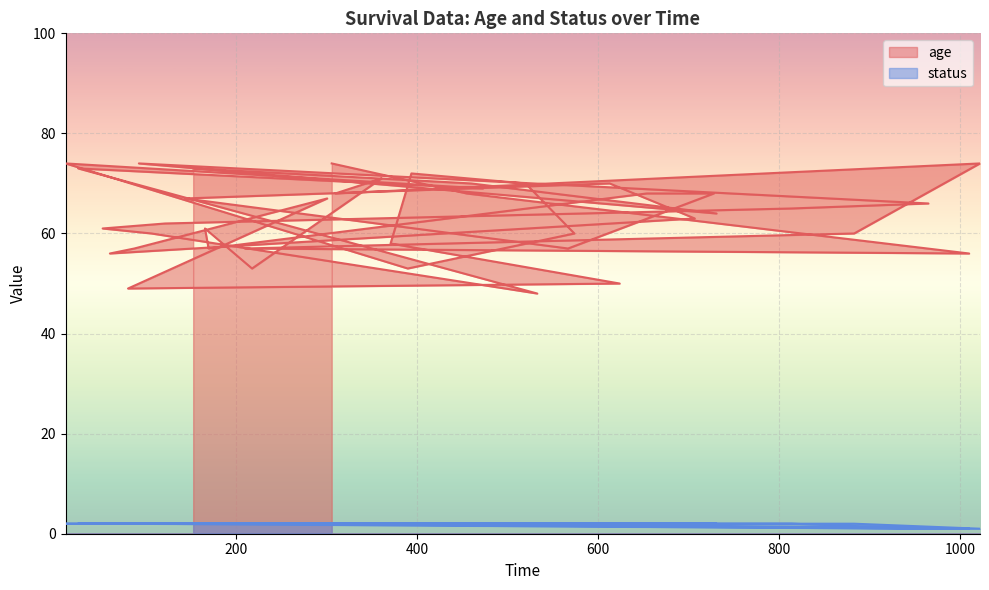

Count the number of data series in this chart.

2